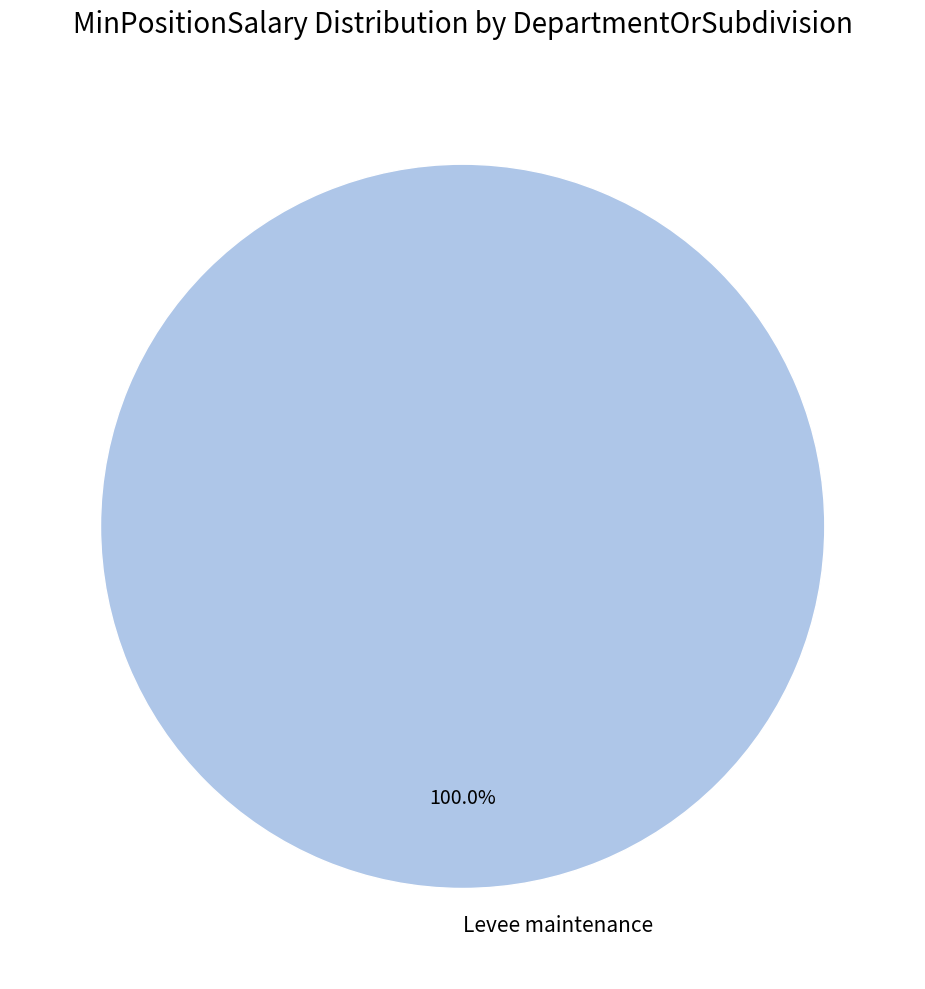

Rank the categories by value from highest to lowest.

Levee maintenance